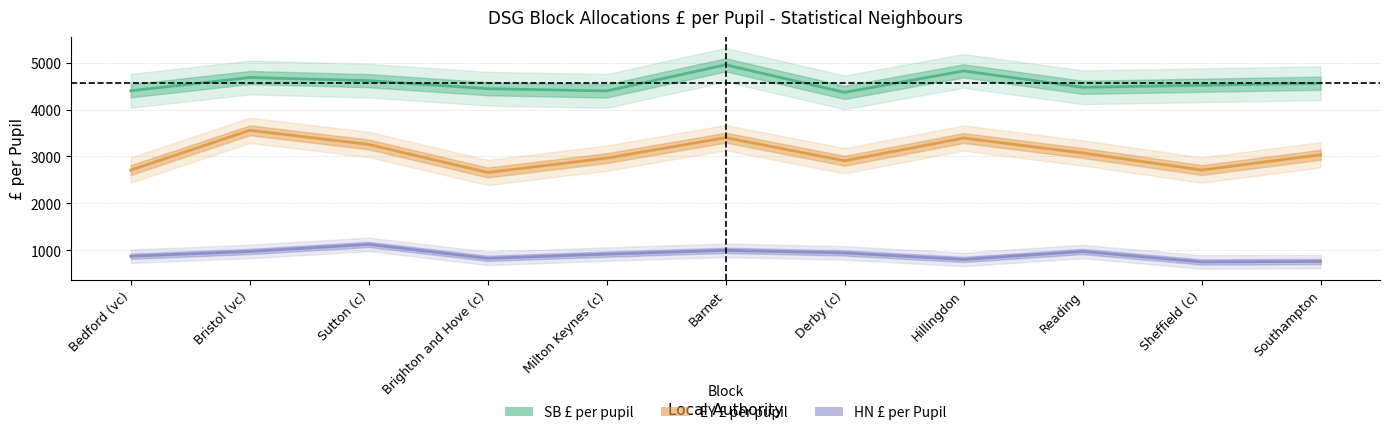

True or false: EY £ per pupil and SB £ per pupil intersect in this chart.

False